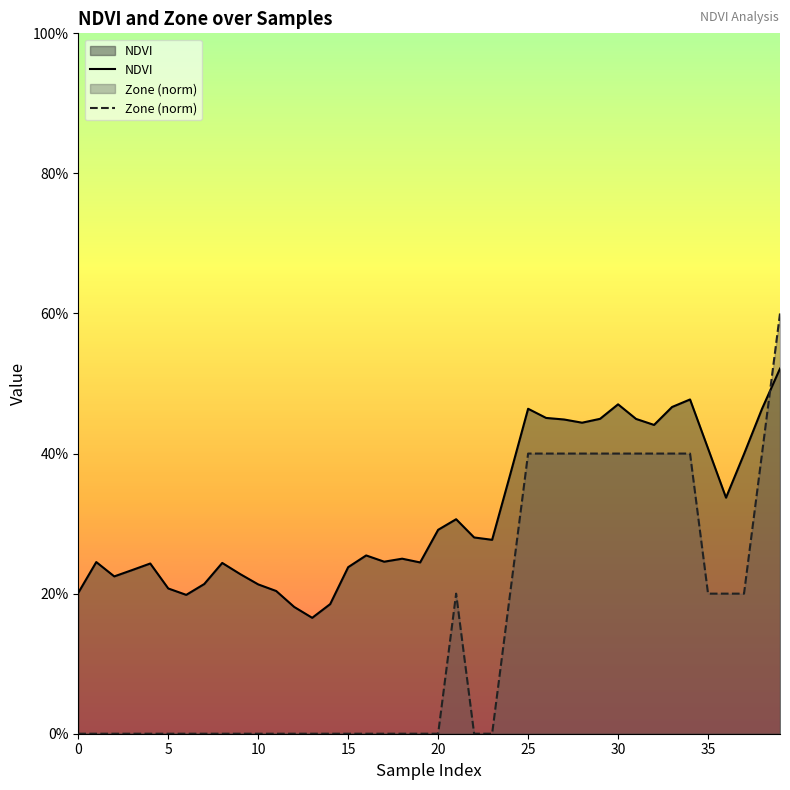

At which category does the chart reach its peak across all series?

39